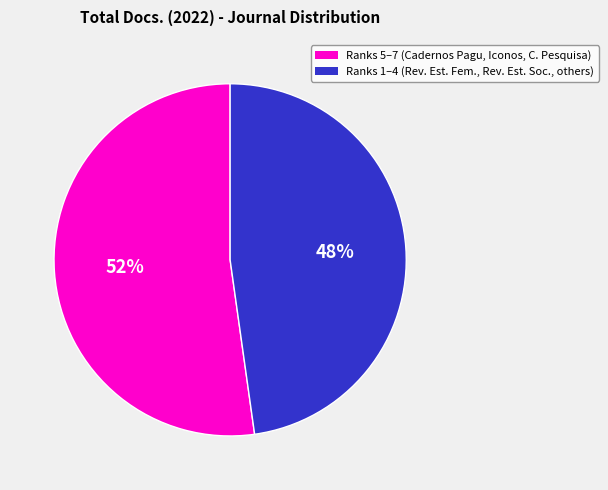

To the nearest percent, what is the average slice percentage?

50%